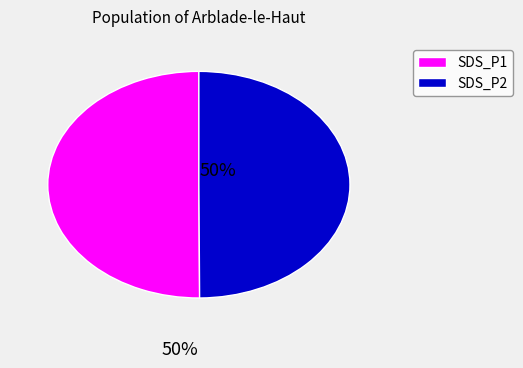

How many slices are in this pie chart?

2